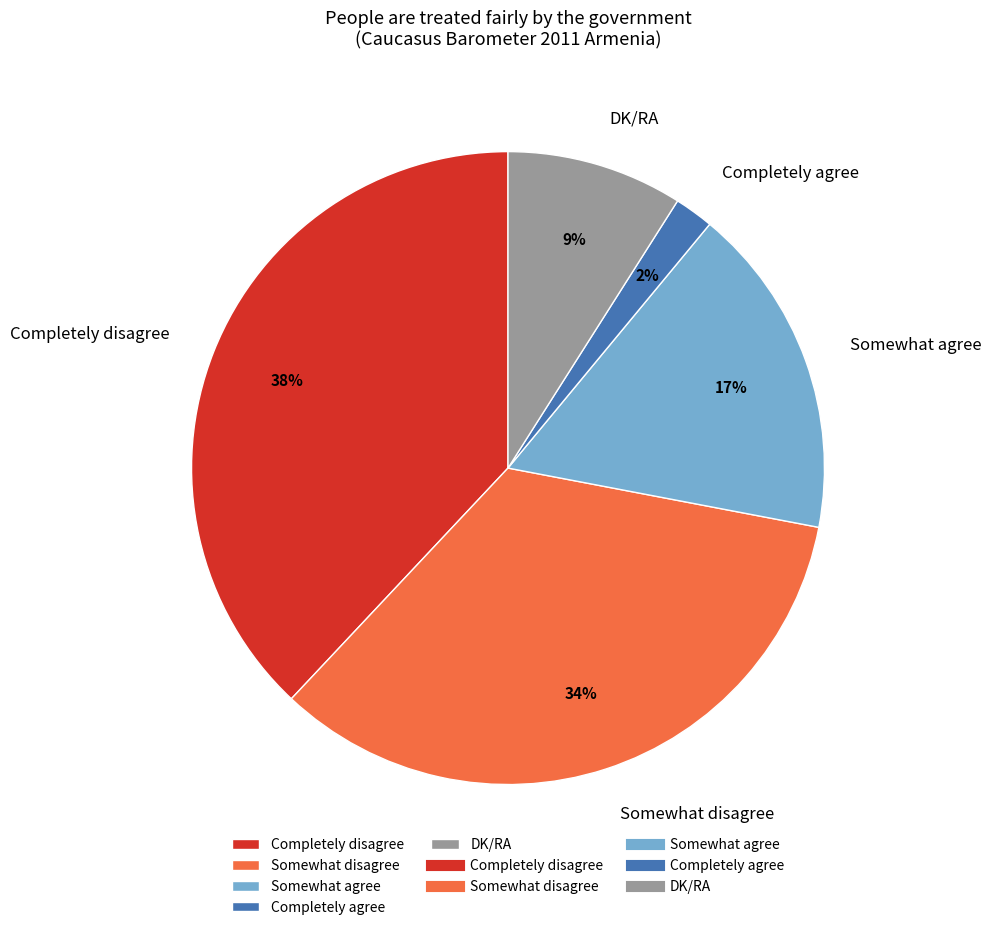

What is the largest slice in the pie chart?

Completely disagree